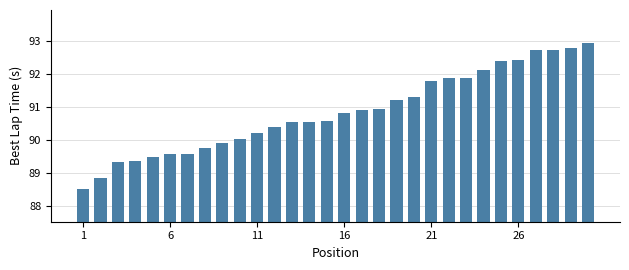

What is the maximum value shown in the chart?

92.9